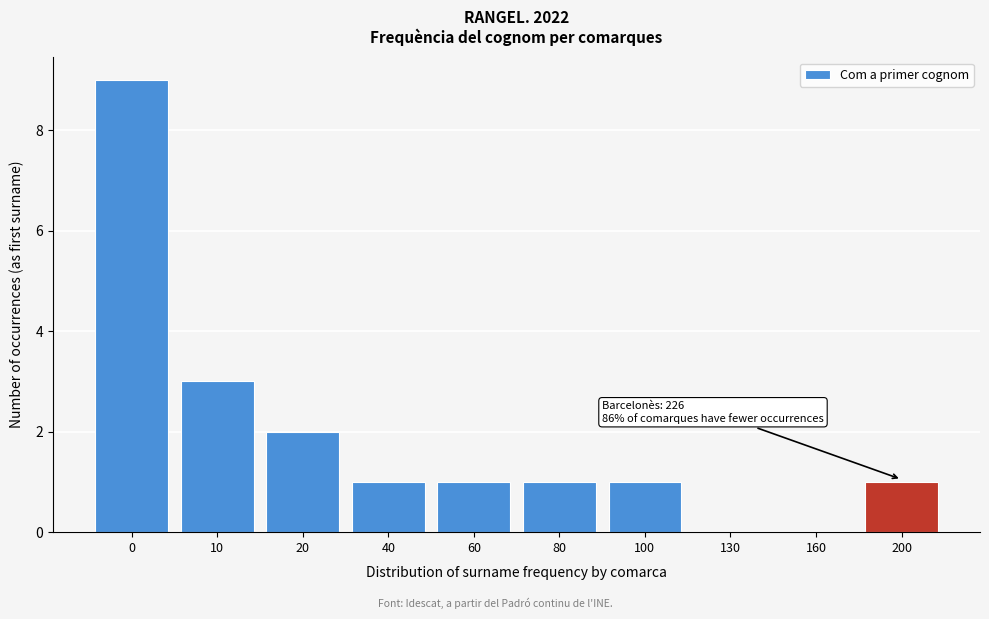

Reading left to right, list all the values displayed in this chart.

0=9	10=3	20=2	40=1	60=1	80=1	100=1	130=0	160=0	200=1